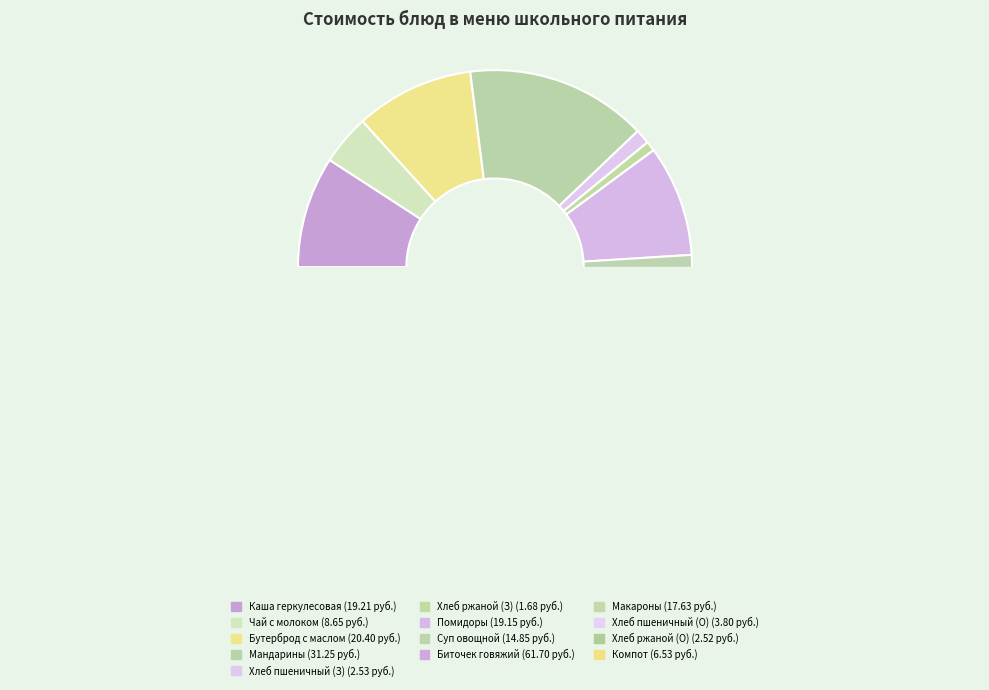

To the nearest percent, what is the difference between the largest and smallest slice percentages?

29%